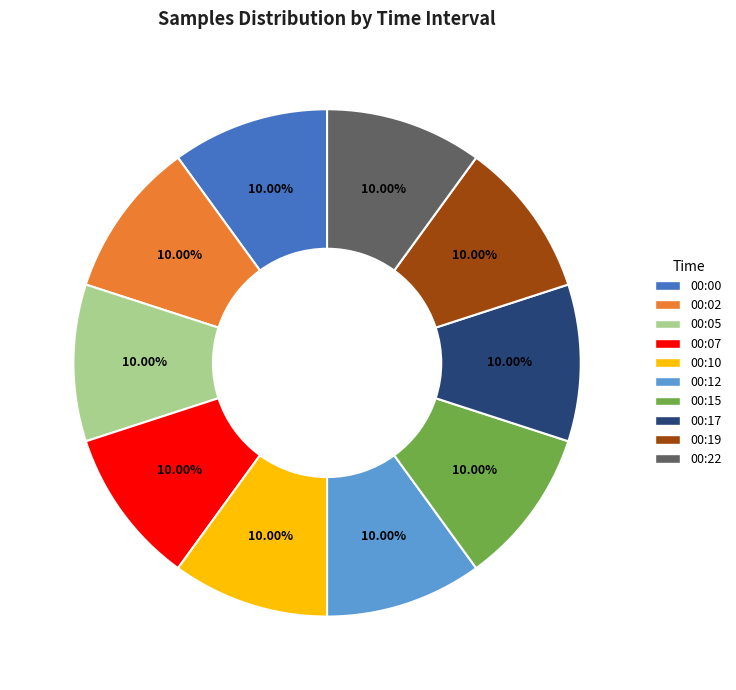

How many segments does this pie chart have?

10